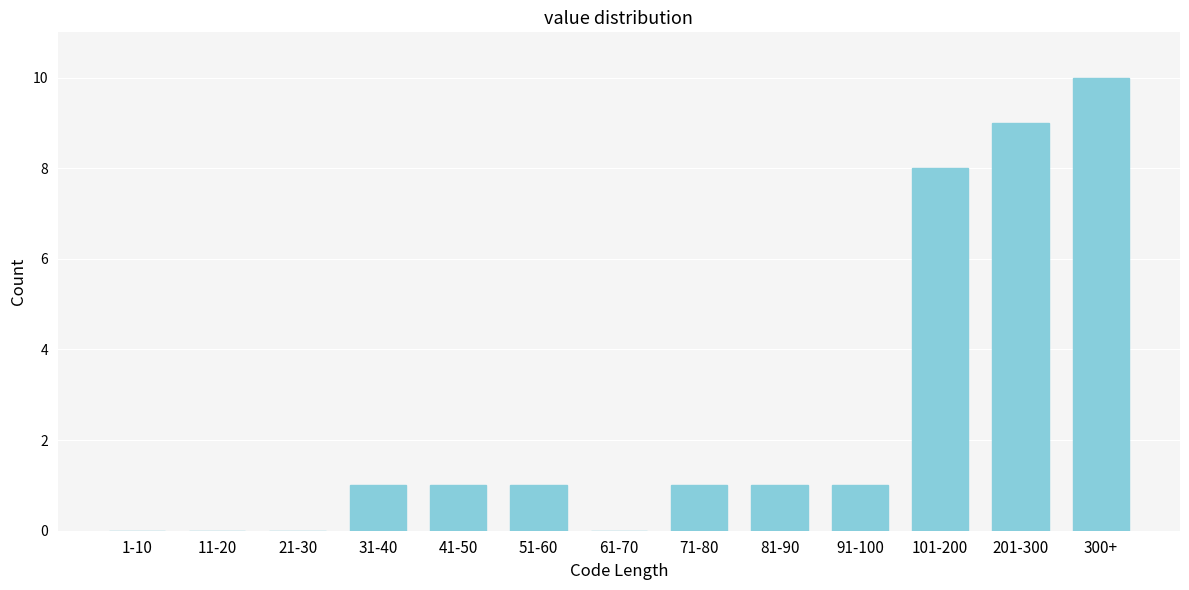

Reading right to left, transcribe all the data shown in this chart.

300+=10	201-300=9	101-200=8	91-100=1	81-90=1	71-80=1	61-70=0	51-60=1	41-50=1	31-40=1	21-30=0	11-20=0	1-10=0